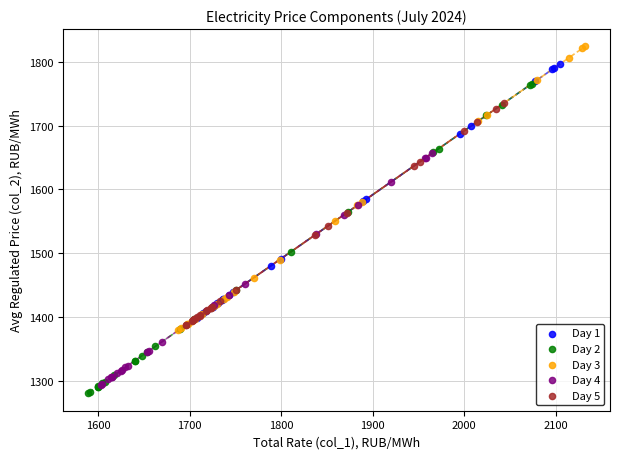

Which series contains the highest Y value?

Day 3